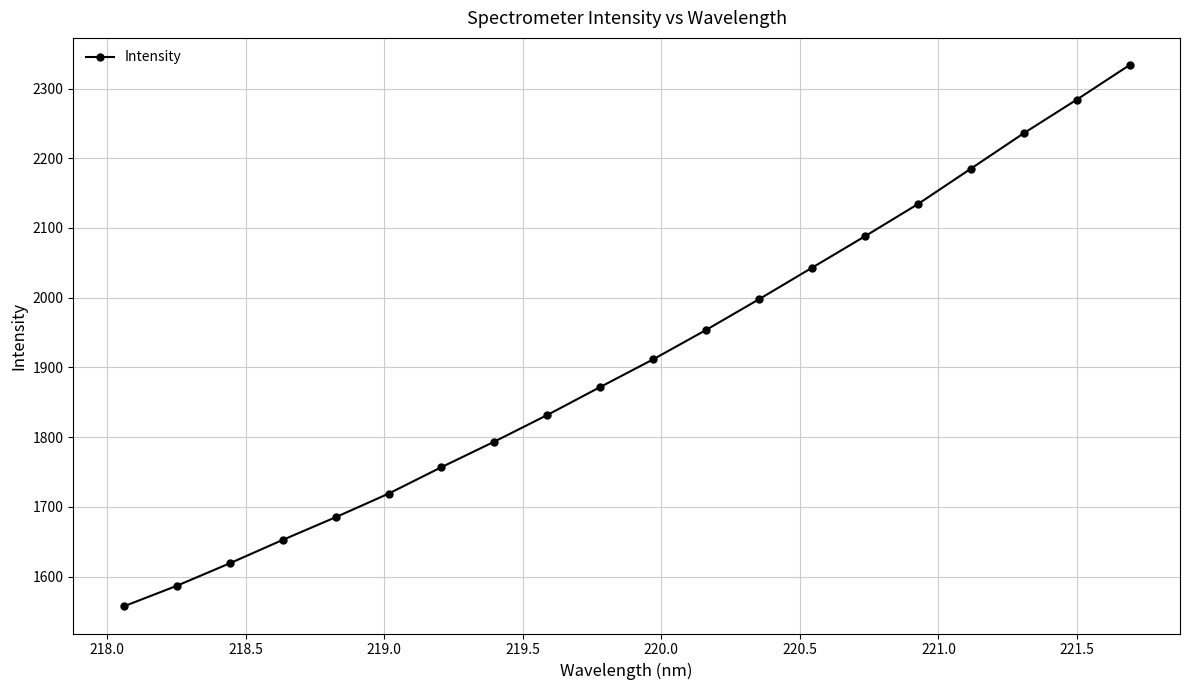

Reading right to left, extract all data points from this chart.

2333.8	2284.0	2235.9	2185.1	2134.4	2088.3	2043.1	1998.0	1954.0	1911.8	1872.1	1831.9	1793.7	1757.1	1719.1	1685.2	1652.7	1619.1	1586.8	1557.4